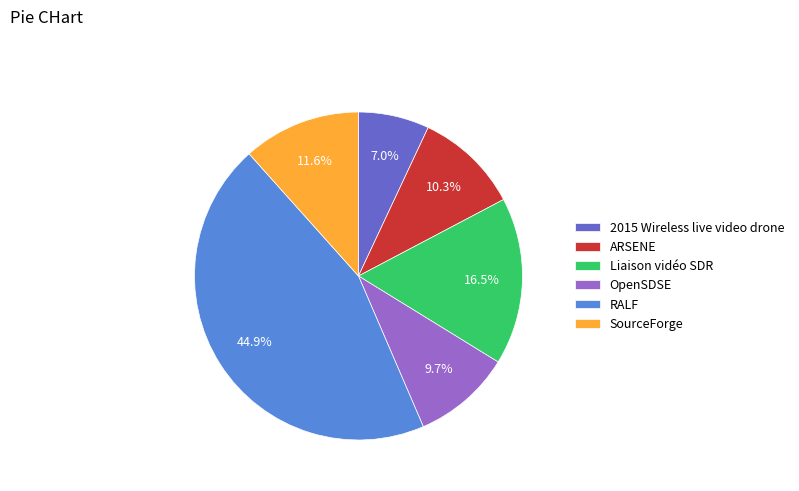

To the nearest percent, what percentage of the pie is ARSENE?

10%